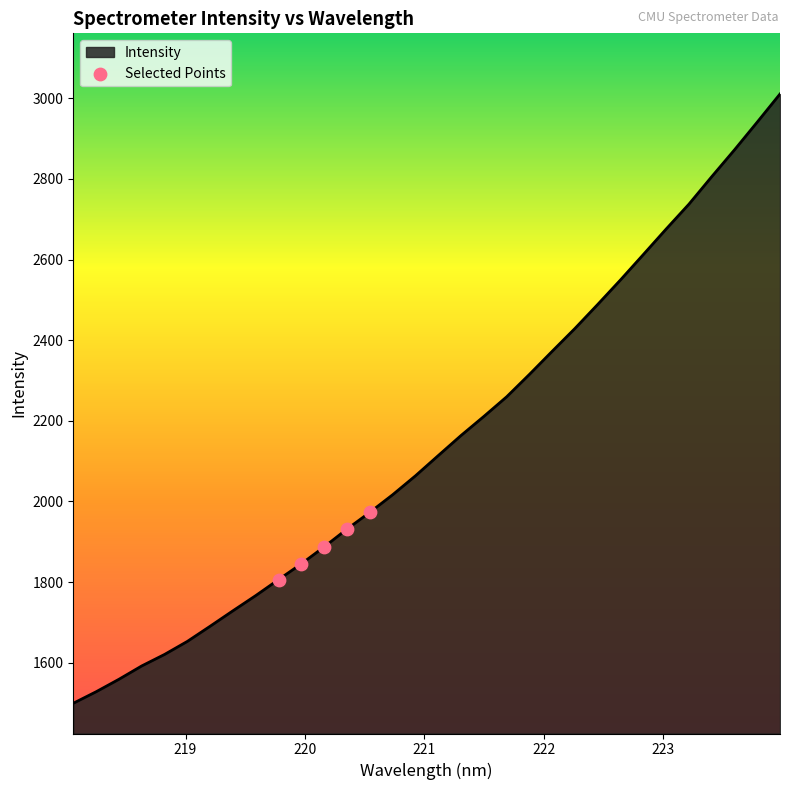

What is the minimum value shown in the chart?

1499.3